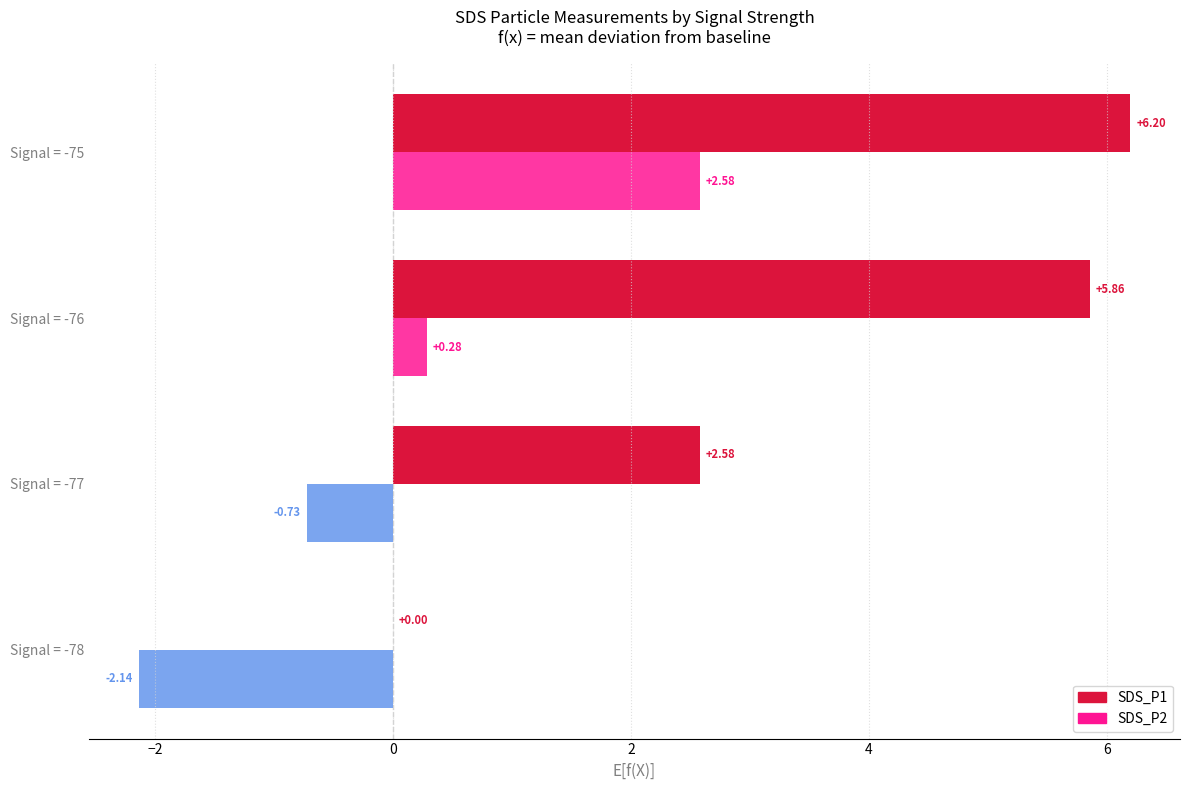

Which series has the largest total across all categories?

SDS_P1